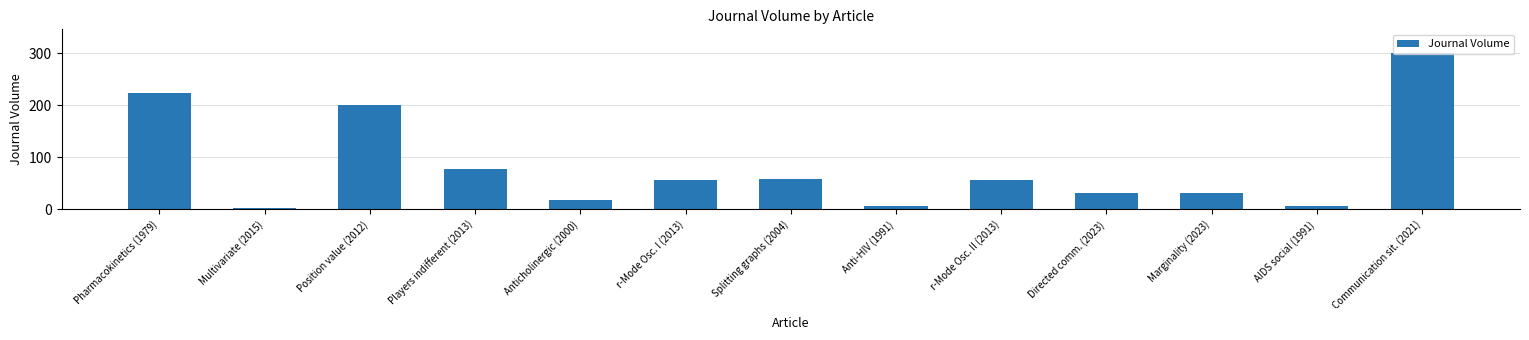

What is the label of the 4th bar from the right?

Directed comm. (2023)